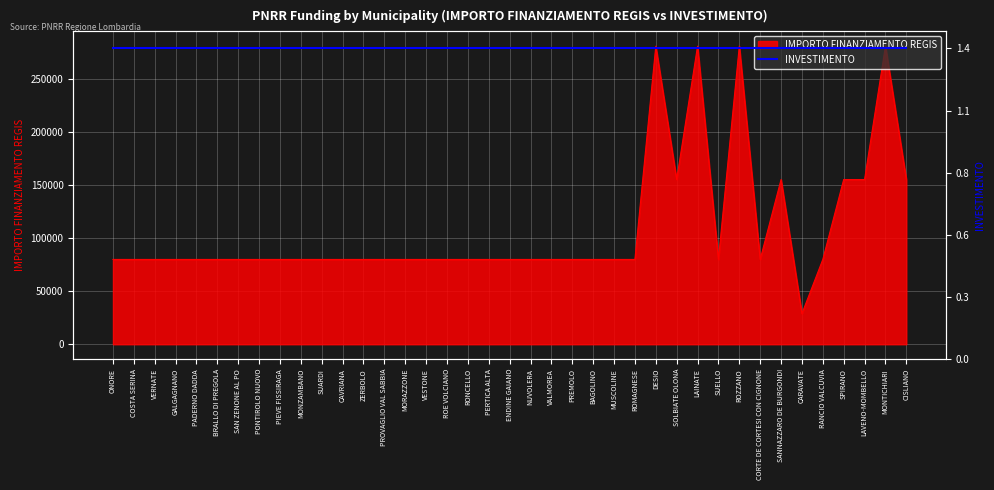

Is it true that the value at COSTA SERINA is 54159?

False